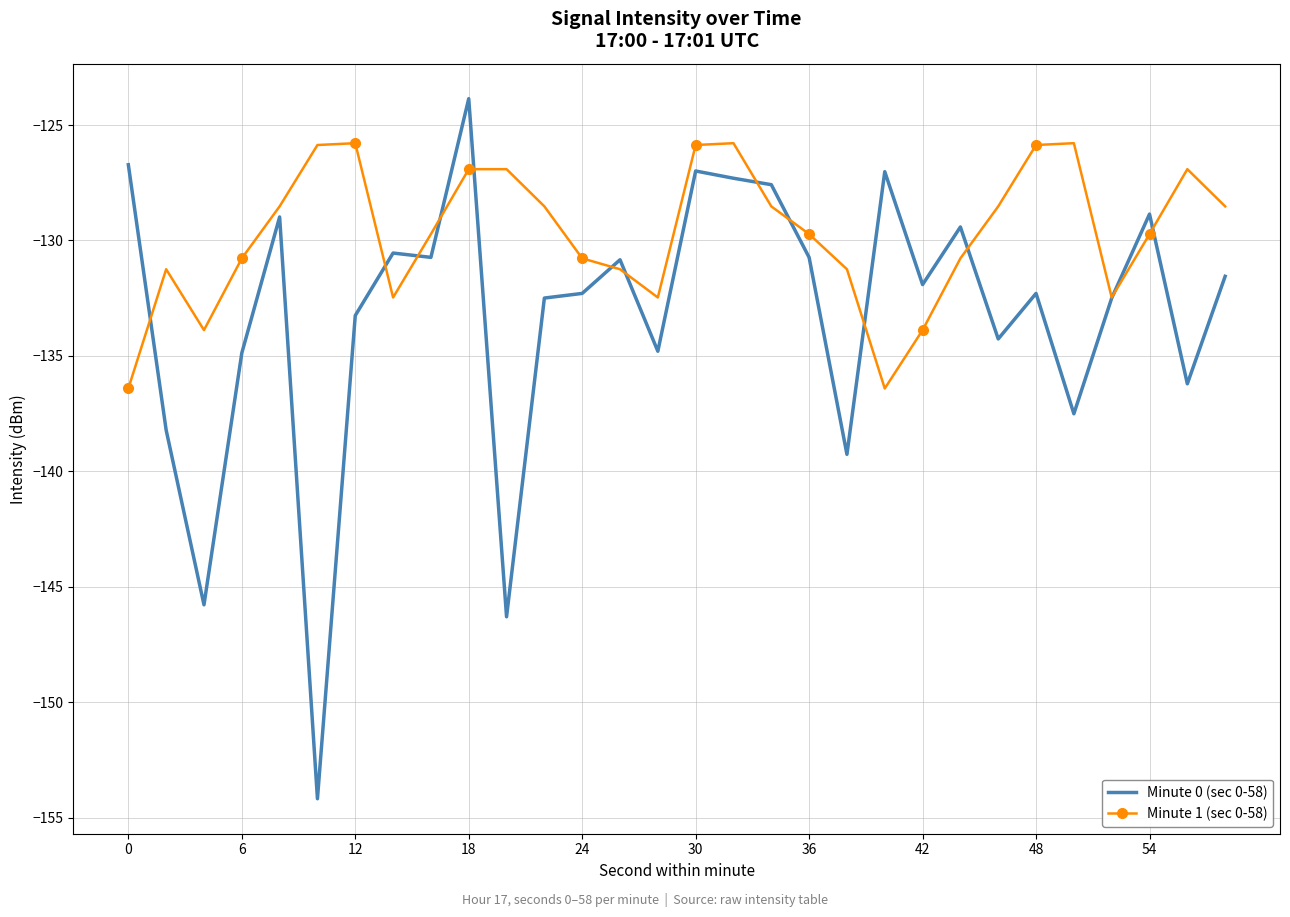

What are all the series names shown in the legend?

Minute 0 (sec 0-58), Minute 1 (sec 0-58)